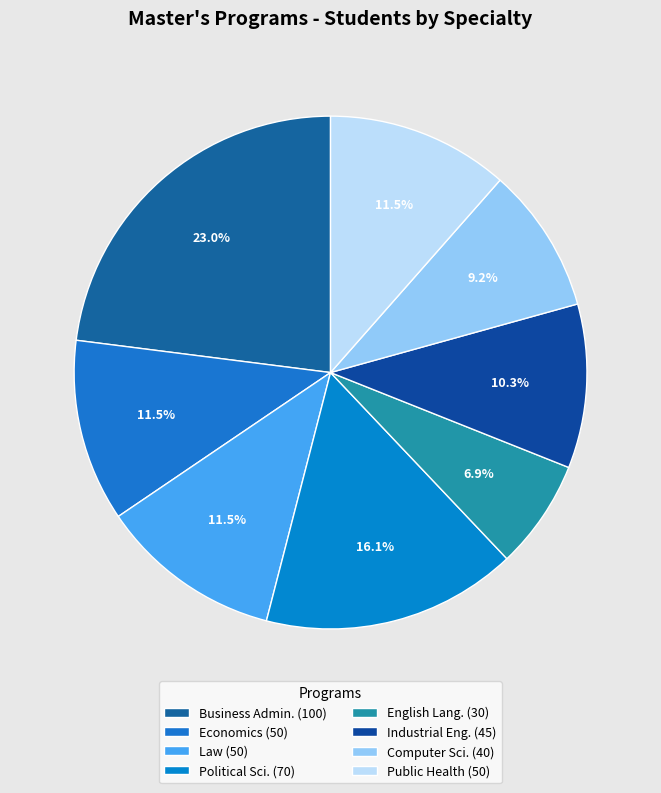

To the nearest percent, what is the difference between the Քաղաքագիտություն and Անգլերեն լեզու և գրականություն slice percentages?

9%